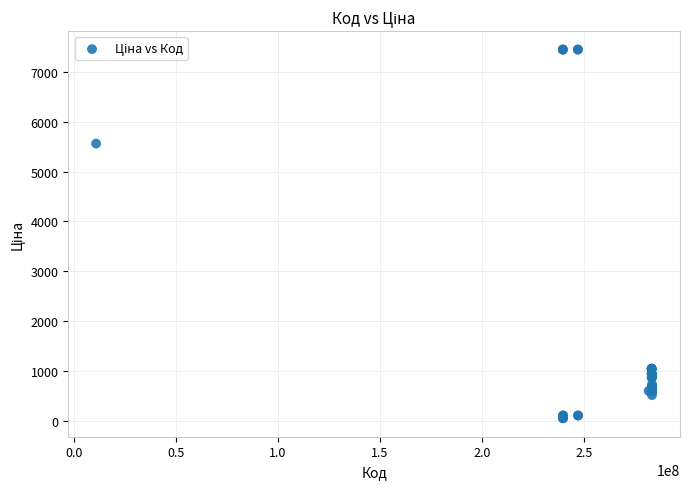

What Y value in the scatter plot is closest to 3750?

5560.3